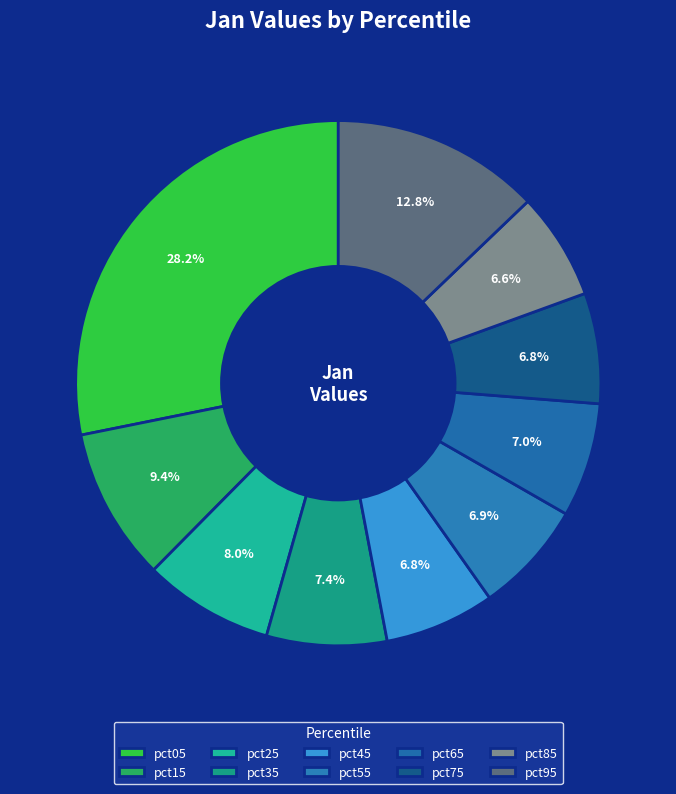

How many segments does this pie chart have?

10